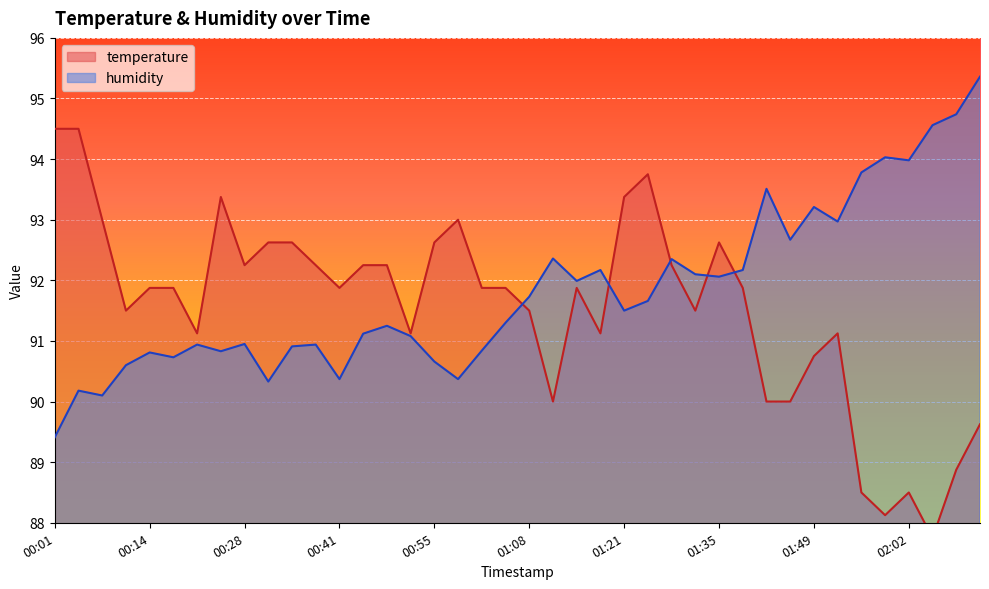

Rank the categories by temperature value from lowest to highest.

02:06, 01:59, 01:56, 02:02, 02:09, 02:12, 01:11, 01:41, 01:45, 01:49, 00:21, 00:51, 01:18, 01:52, 00:11, 01:08, 01:31, 00:14, 00:17, 00:41, 01:01, 01:05, 01:15, 01:38, 00:28, 00:38, 00:44, 00:48, 01:28, 00:31, 00:34, 00:55, 01:35, 00:07, 00:58, 00:24, 01:21, 01:25, 00:01, 00:04